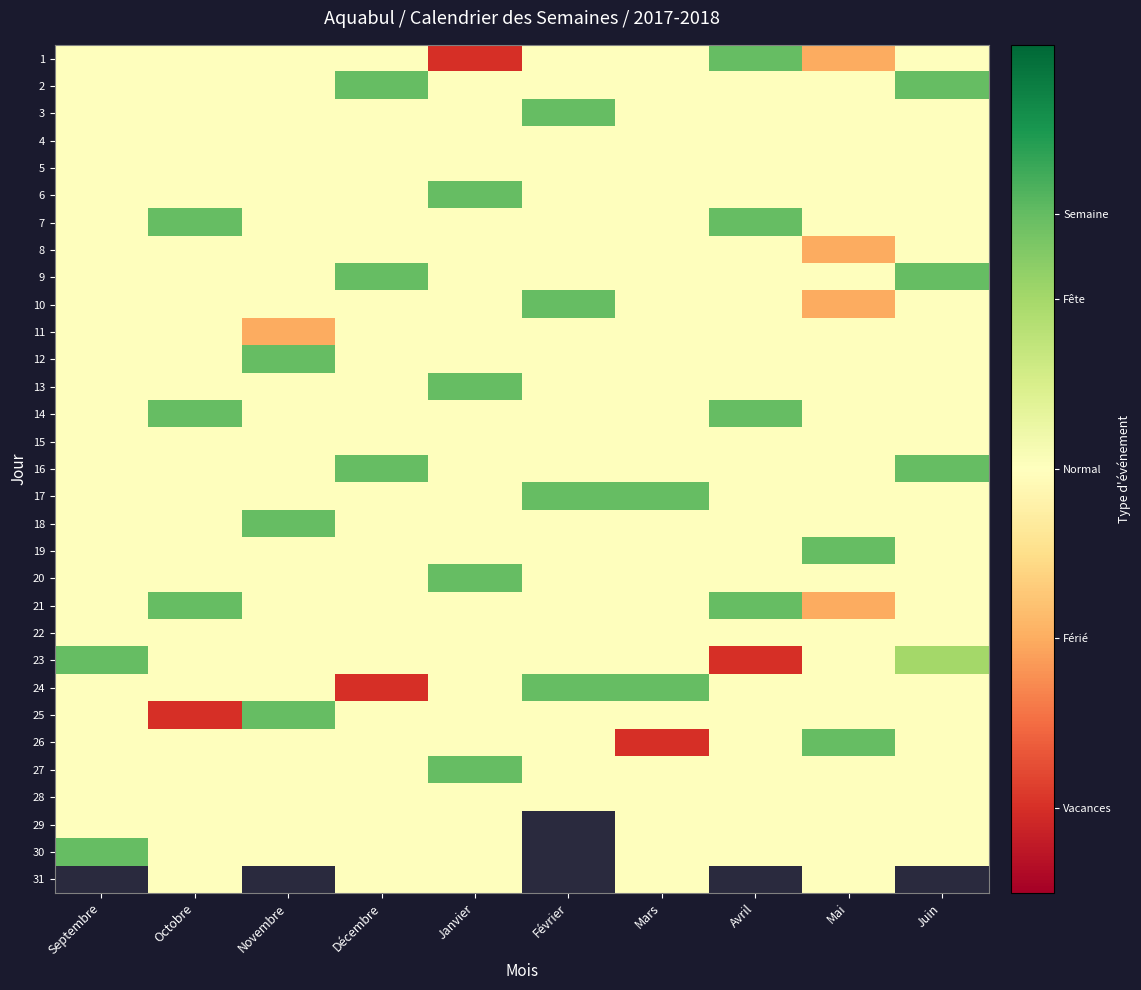

Count the 27 values in the range 0 to 1.

10